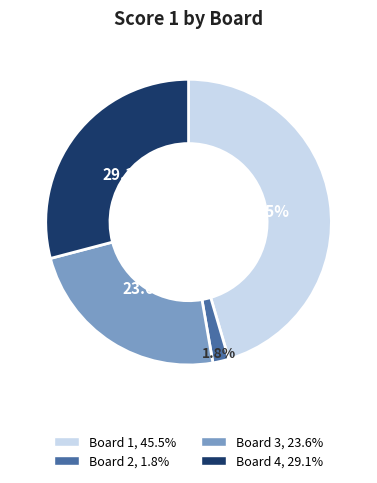

Approximately how many times larger is the value at Board 2 compared to Board 3?

0.1